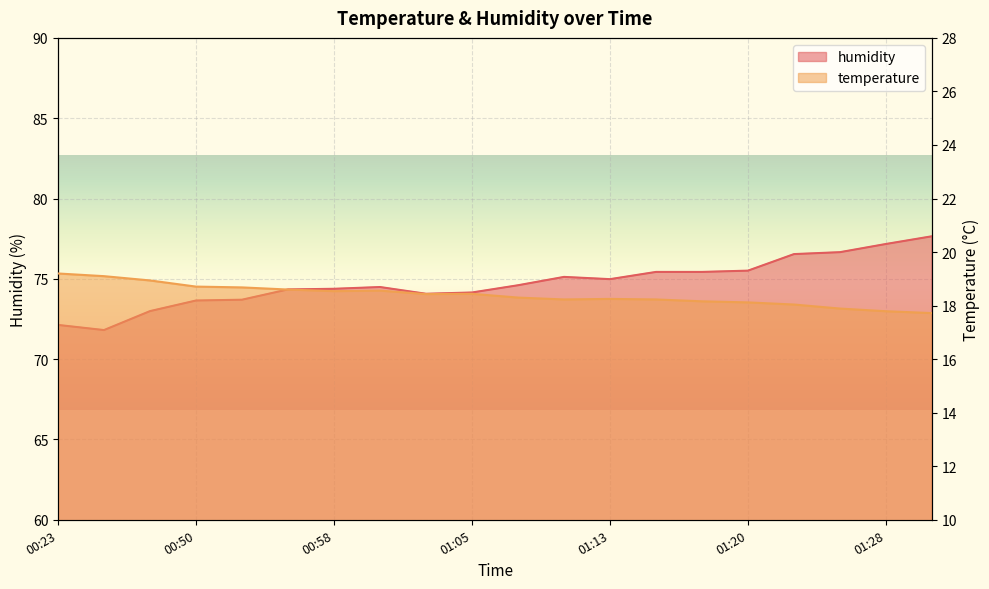

How many lines are shown in the chart?

2